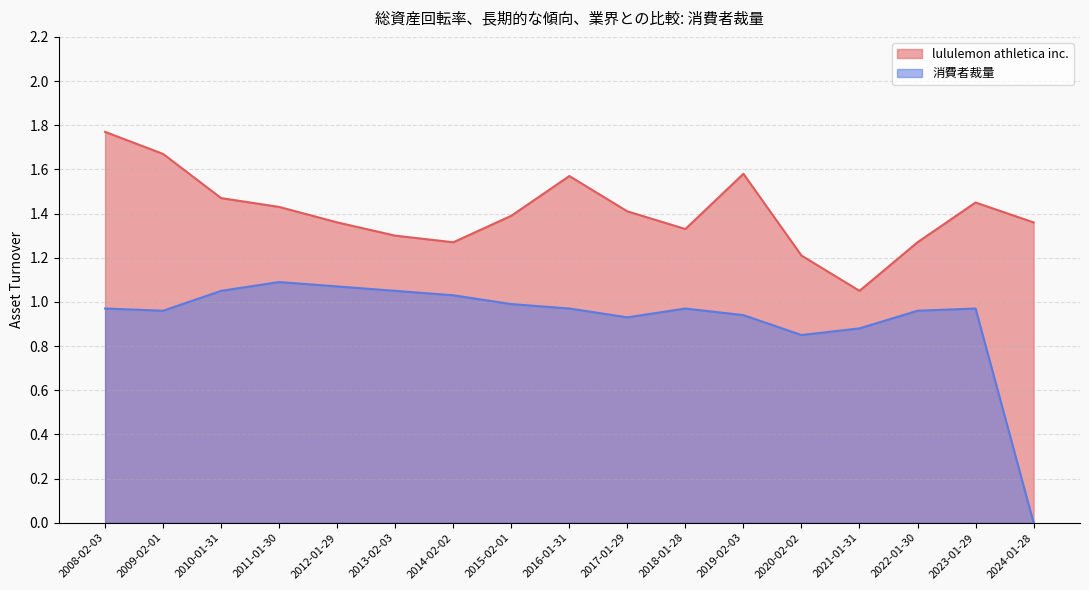

What value does the lululemon athletica inc. series have at 2011-01-30?

1.4